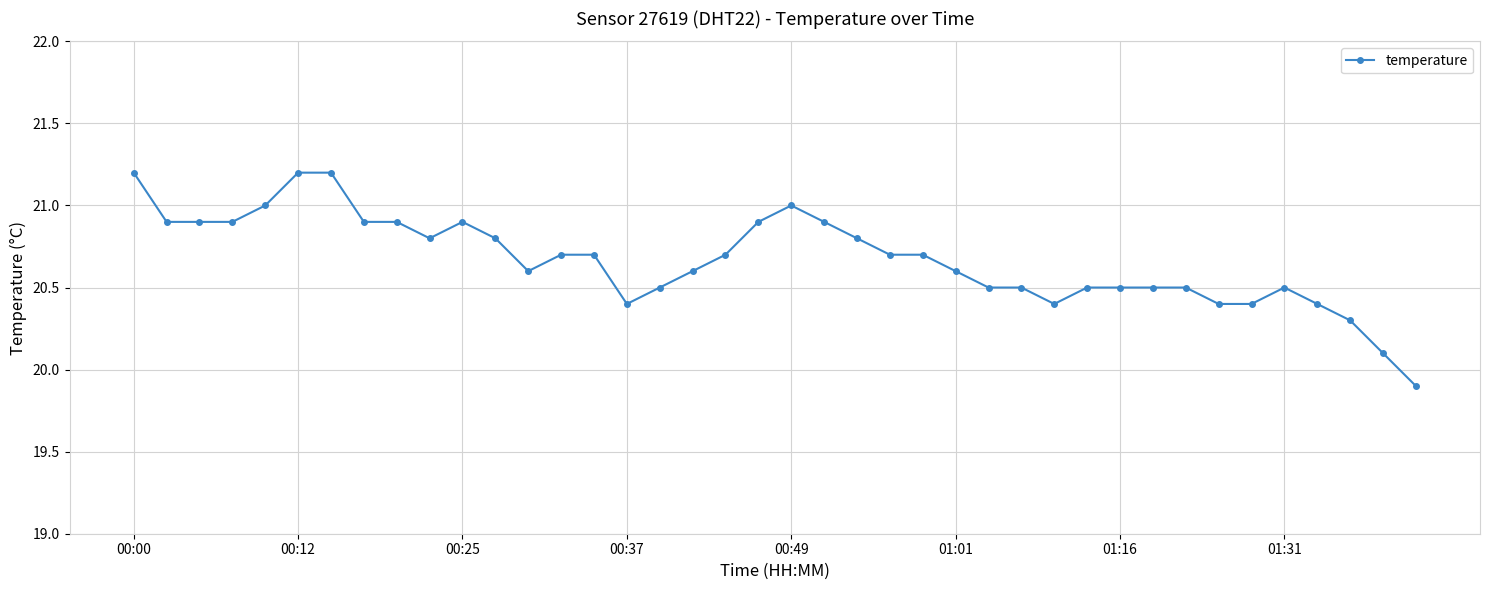

Reading left to right, list all the values displayed in this chart.

21.2	20.9	20.9	20.9	21.0	21.2	21.2	20.9	20.9	20.8	20.9	20.8	20.6	20.7	20.7	20.4	20.5	20.6	20.7	20.9	21.0	20.9	20.8	20.7	20.7	20.6	20.5	20.5	20.4	20.5	20.5	20.5	20.5	20.4	20.4	20.5	20.4	20.3	20.1	19.9